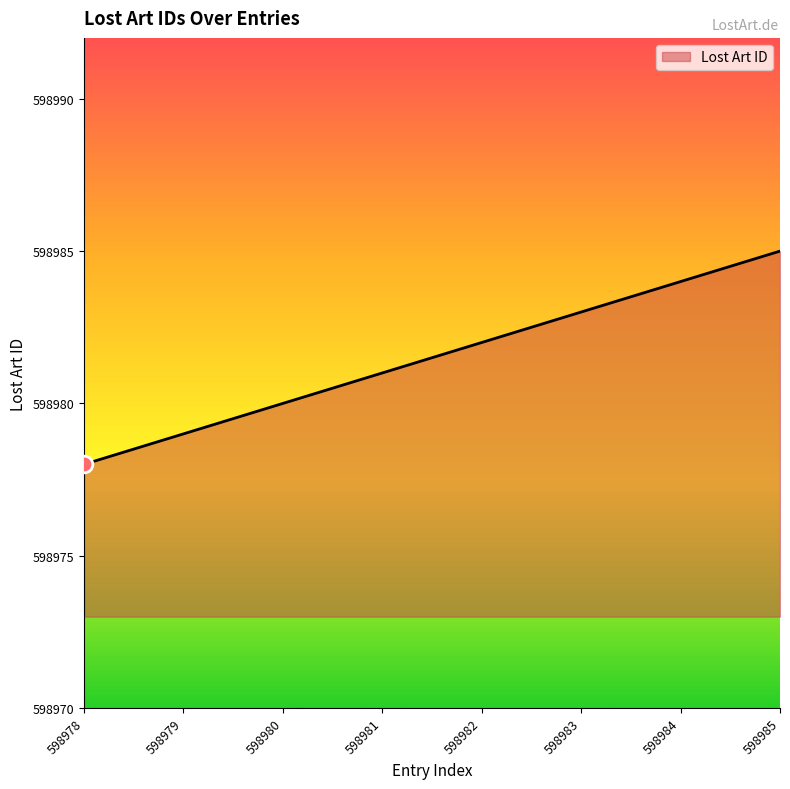

List the labels in order of value, largest first.

598985, 598984, 598983, 598982, 598981, 598980, 598979, 598978